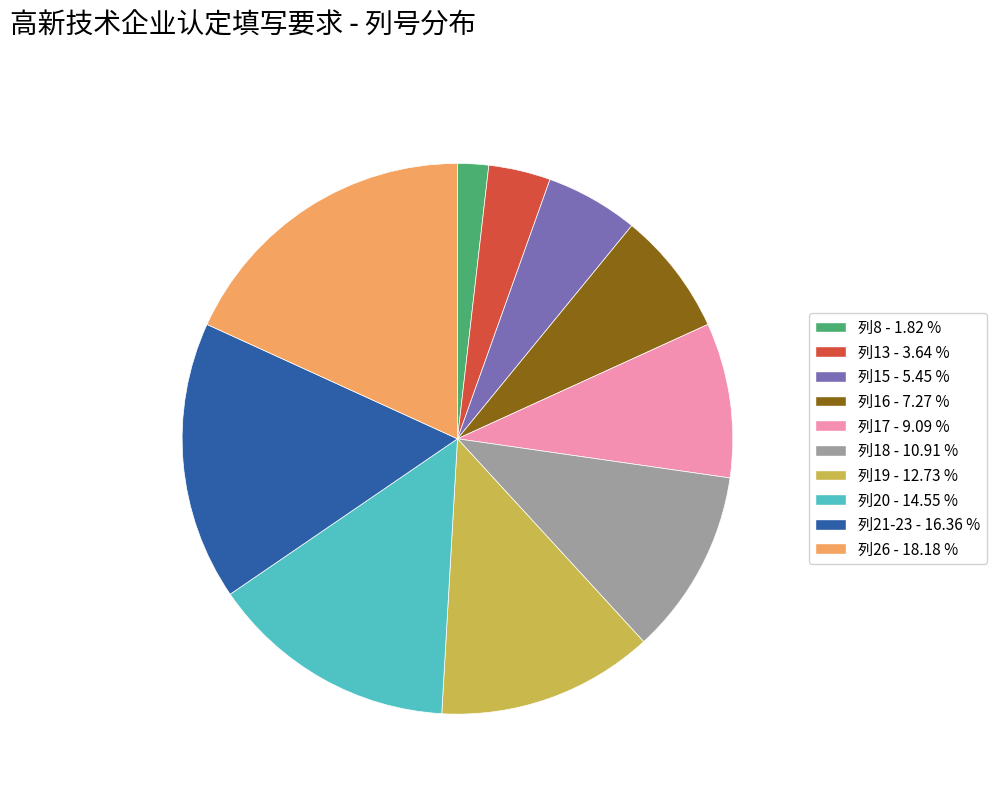

Approximately how many times larger is the value at 列17 compared to 列21-23?

0.6